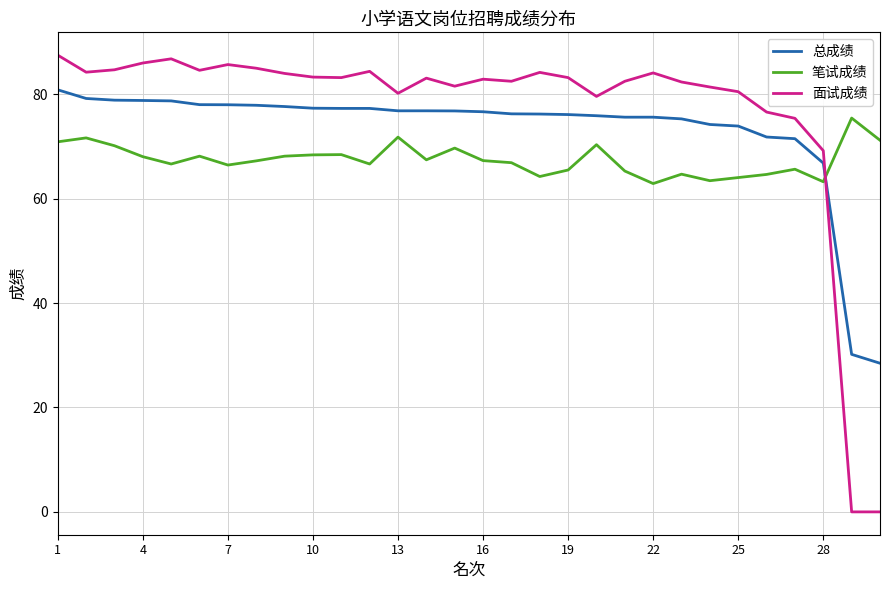

What are all the series names shown in the legend?

总成绩, 笔试成绩, 面试成绩